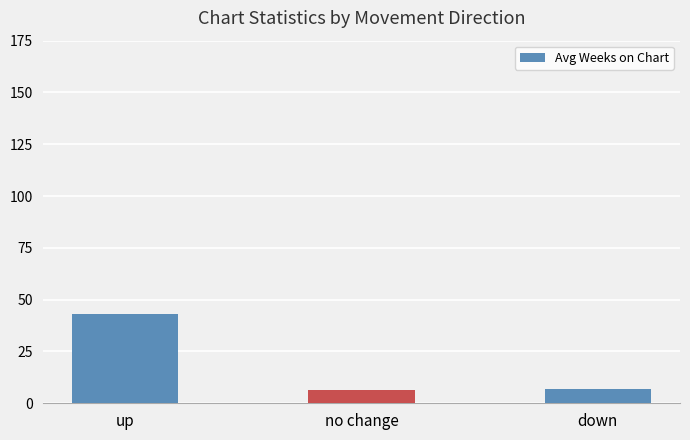

True or false: the data shows 43.0 at up.

True